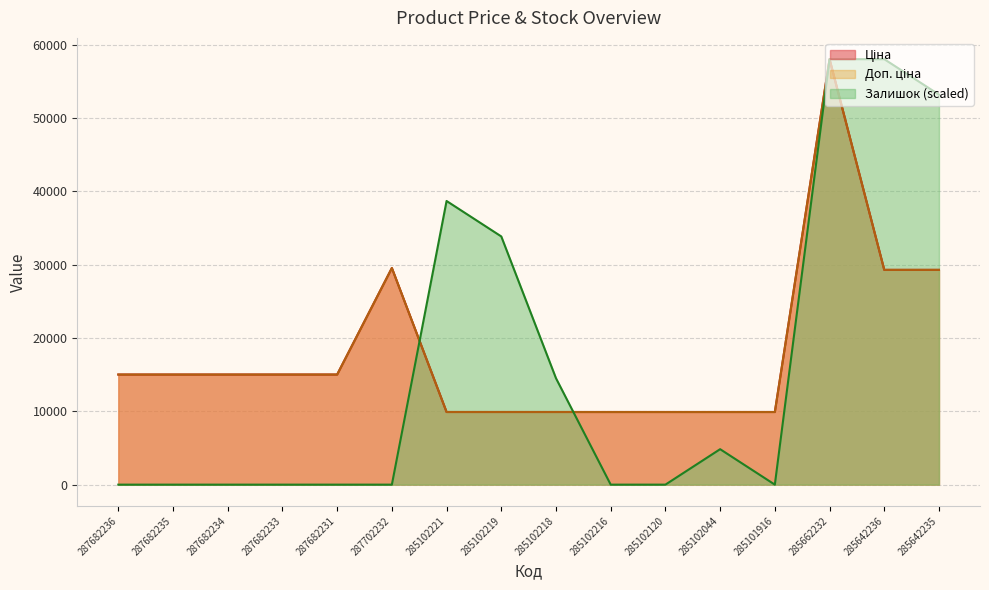

Is it true that Залишок equals 0.0 at 287682234?

True